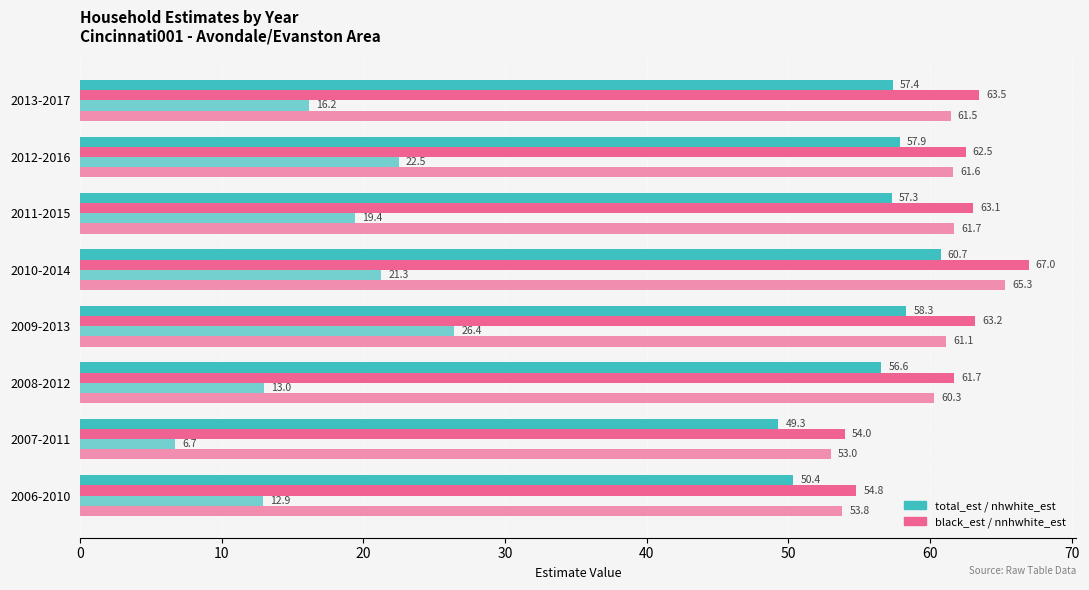

Reading left to right, list all the values displayed in this chart.

total_est: 50.4	49.3	56.6	58.3	60.7	57.3	57.9	57.4
black_est: 54.8	54.0	61.7	63.2	67.0	63.1	62.5	63.5
nhwhite_est: 12.9	6.7	13.0	26.4	21.3	19.4	22.5	16.2
nnhwhite_est: 53.8	53.0	60.3	61.1	65.3	61.7	61.6	61.5